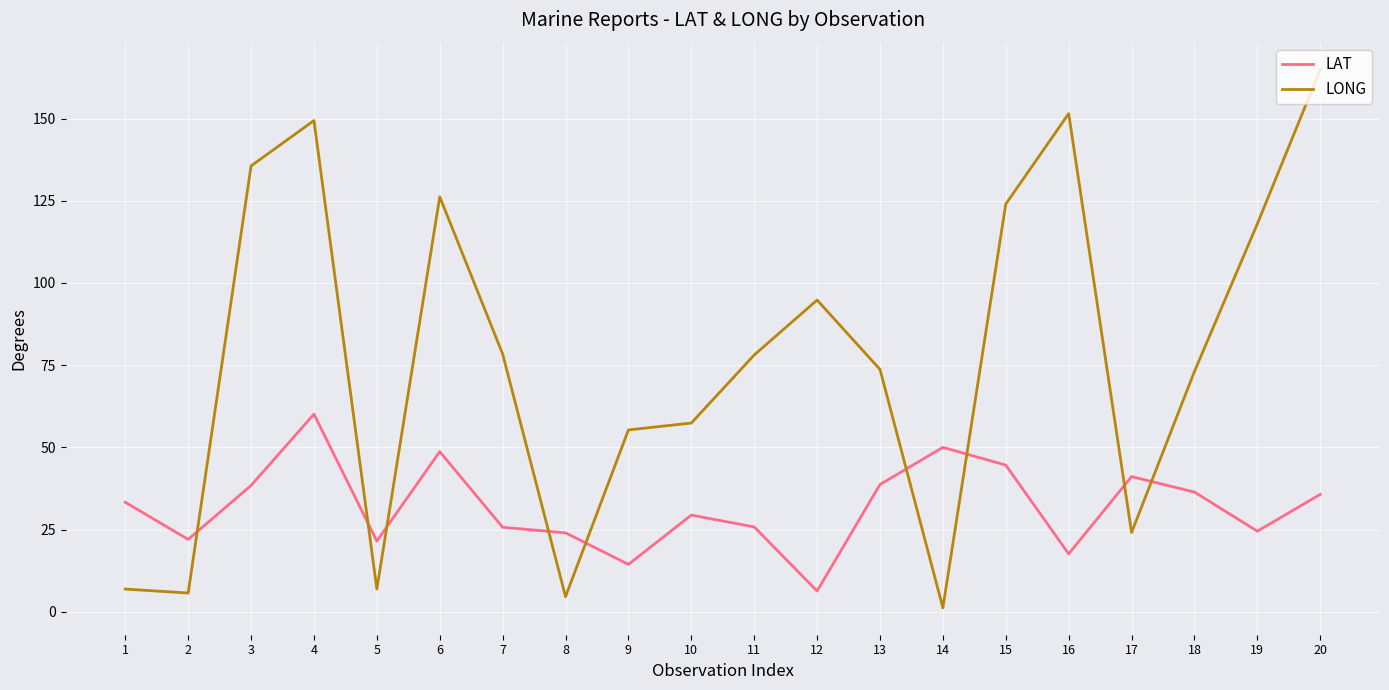

What is the sum of all LAT values?

638.2